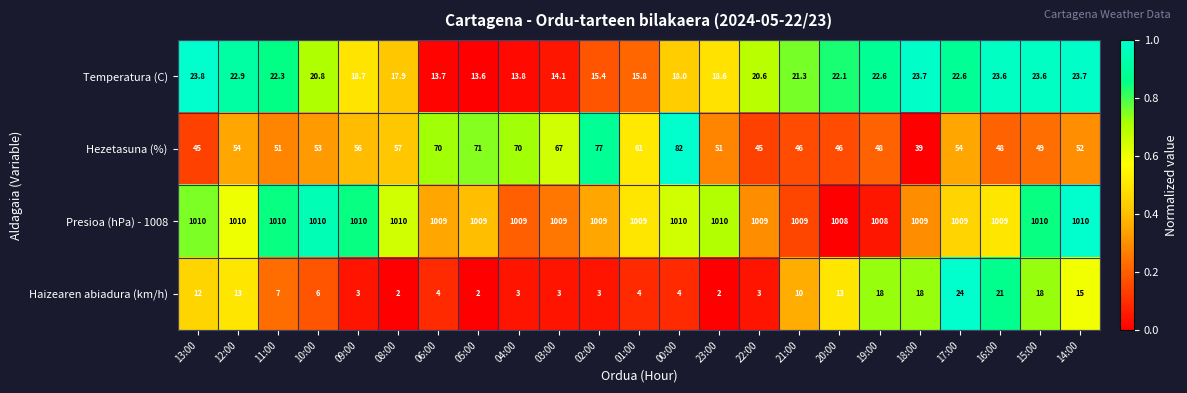

What is the average value of the Presioa (hPa) - 1008 series?

1009.3